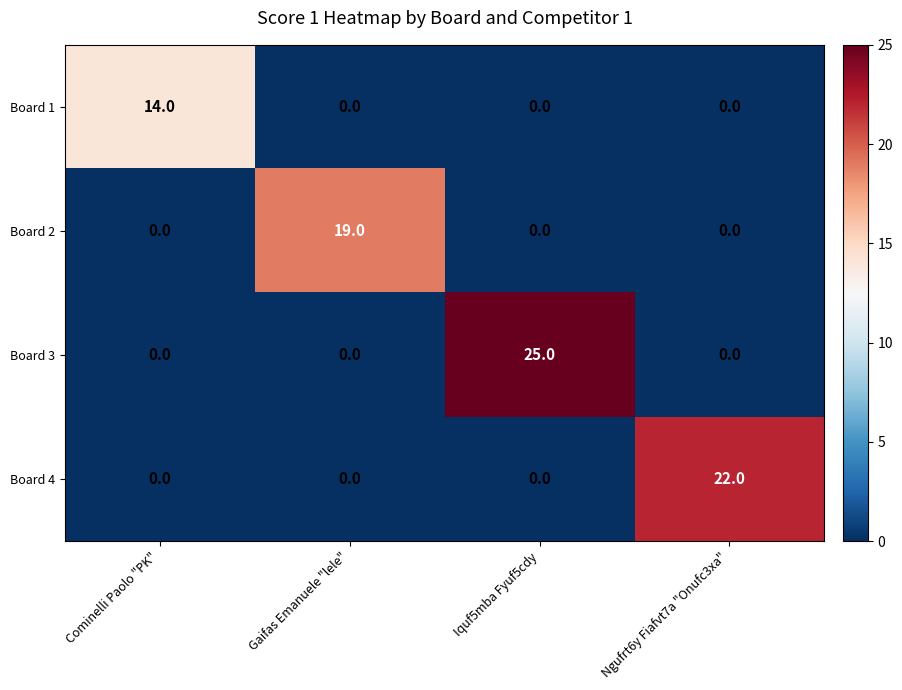

At which category is the sum across all series the highest?

Iquf5mba Fyuf5cdy